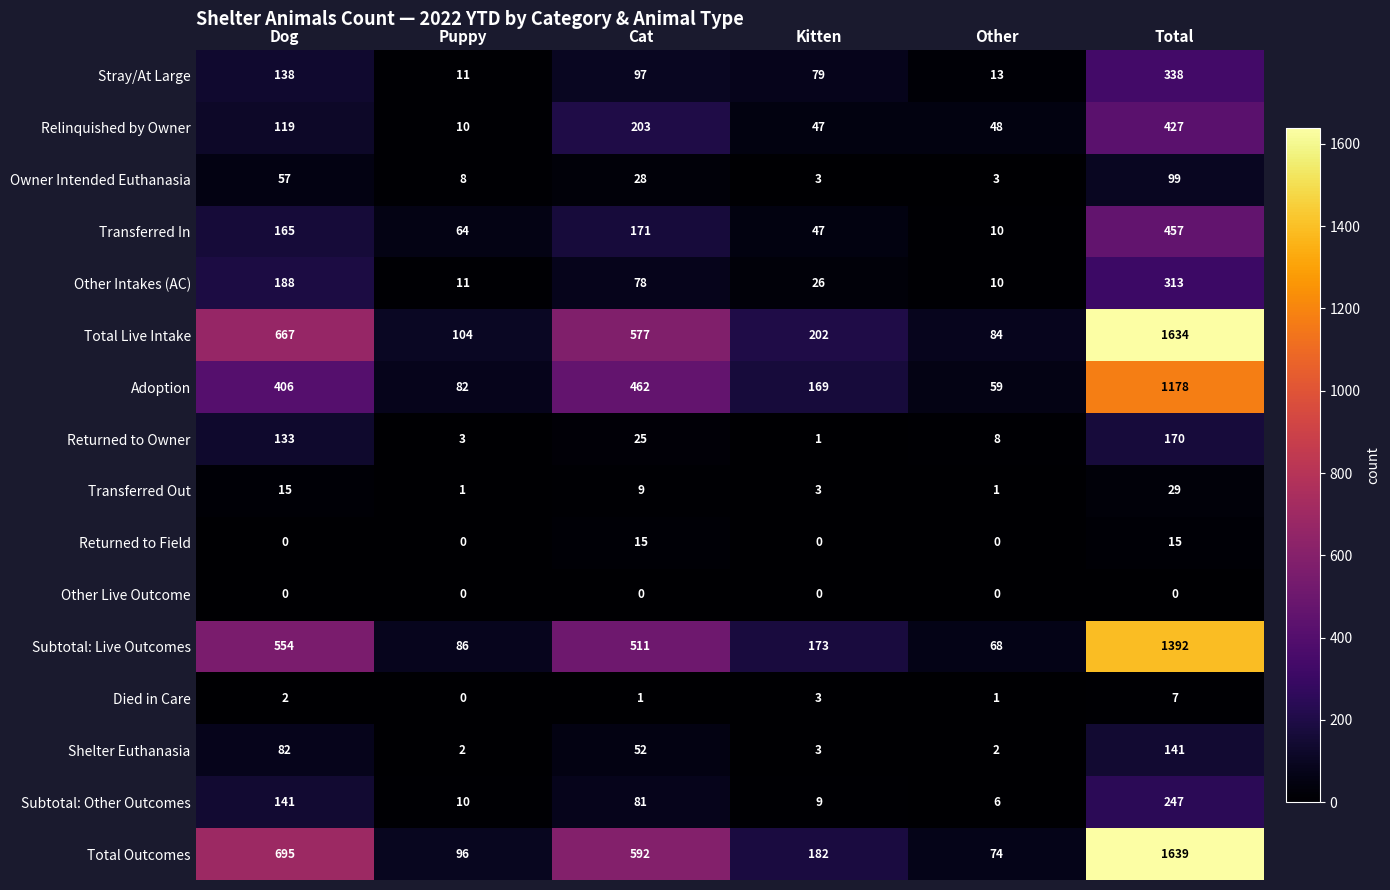

List the series in order of their peak value, highest first.

Total Outcomes, Total Live Intake, Subtotal: Live Outcomes, Adoption, Transferred In, Relinquished by Owner, Stray/At Large, Other Intakes (AC), Subtotal: Other Outcomes, Returned to Owner, Shelter Euthanasia, Owner Intended Euthanasia, Transferred Out, Returned to Field, Died in Care, Other Live Outcome